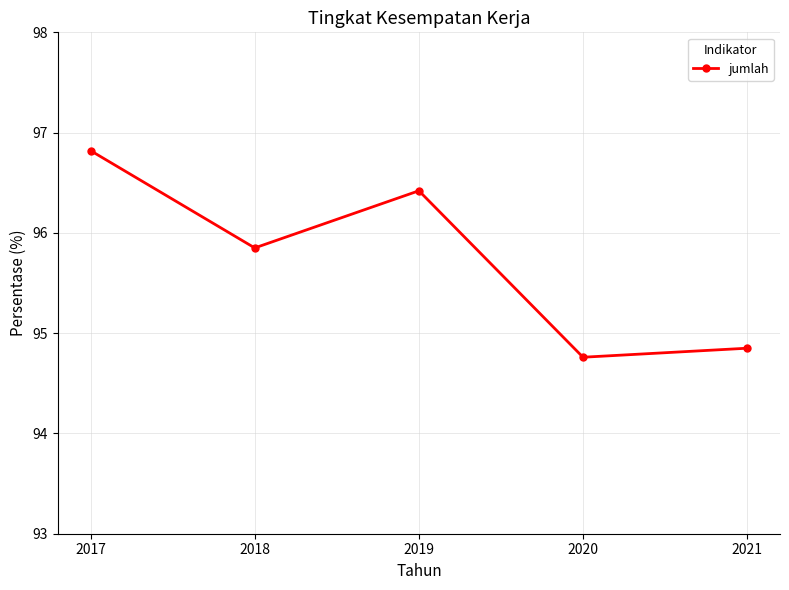

Is it true that the value at 2019 is 96.4?

True